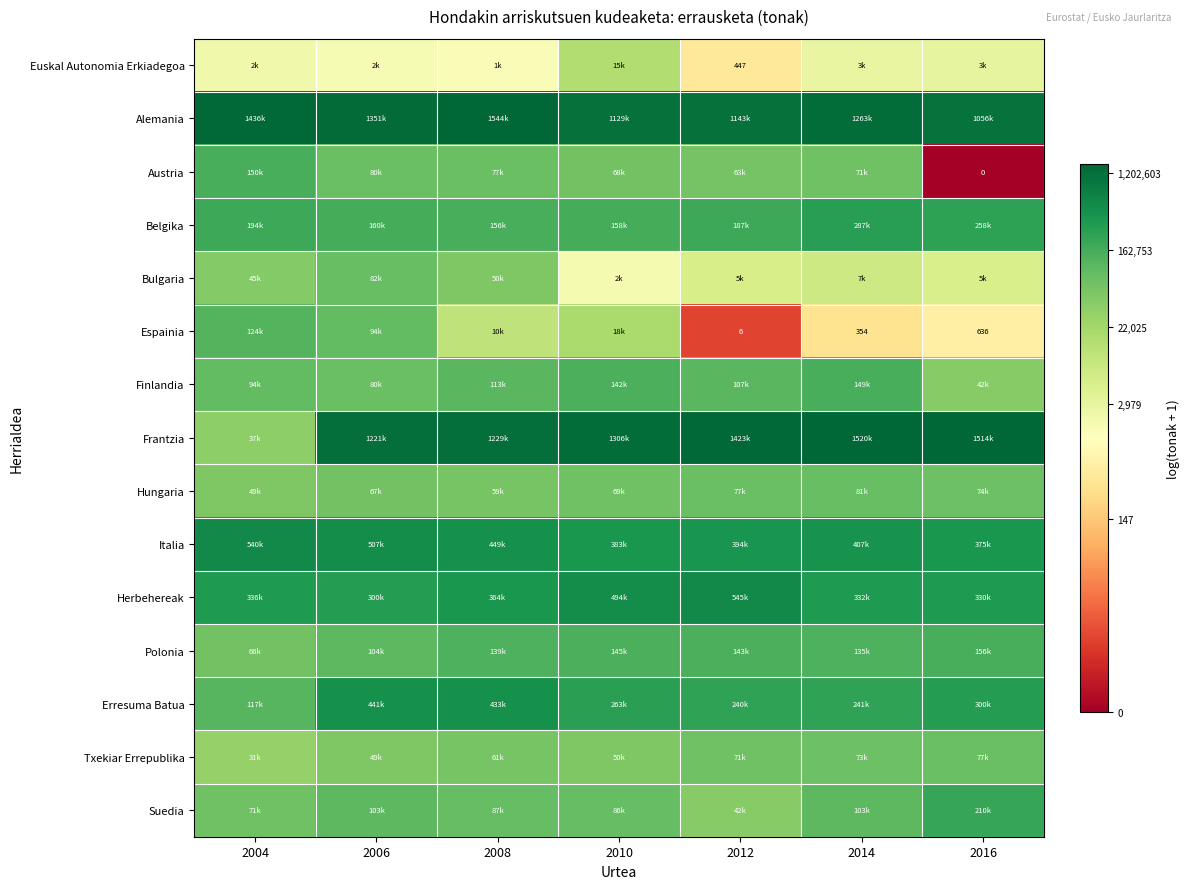

At how many categories does at least one series exceed 8?

7